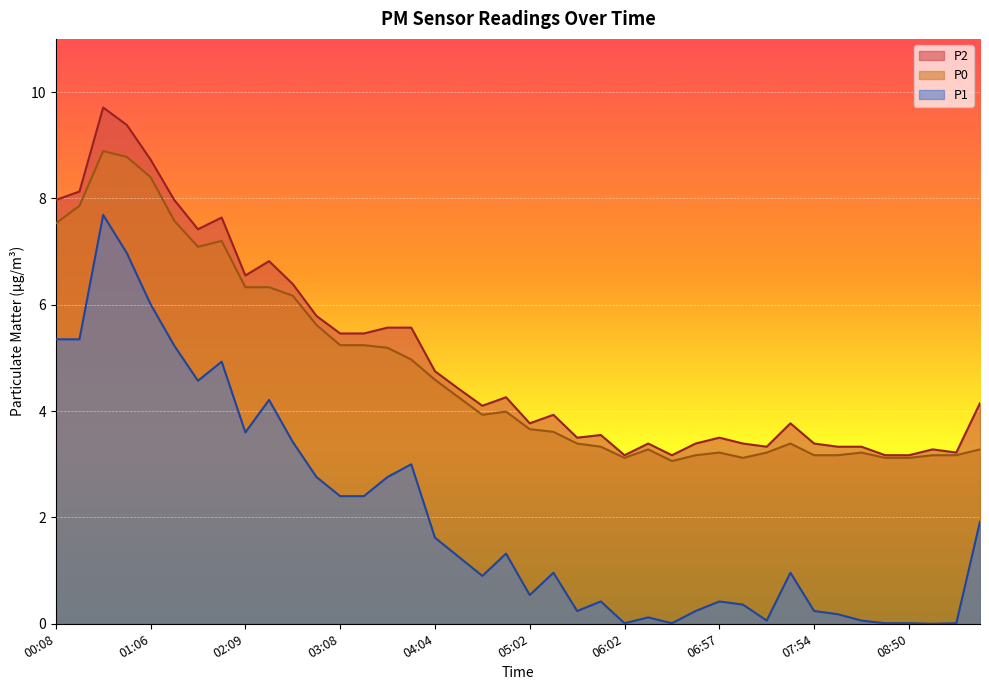

Where is the first local minimum for P0?

01:37